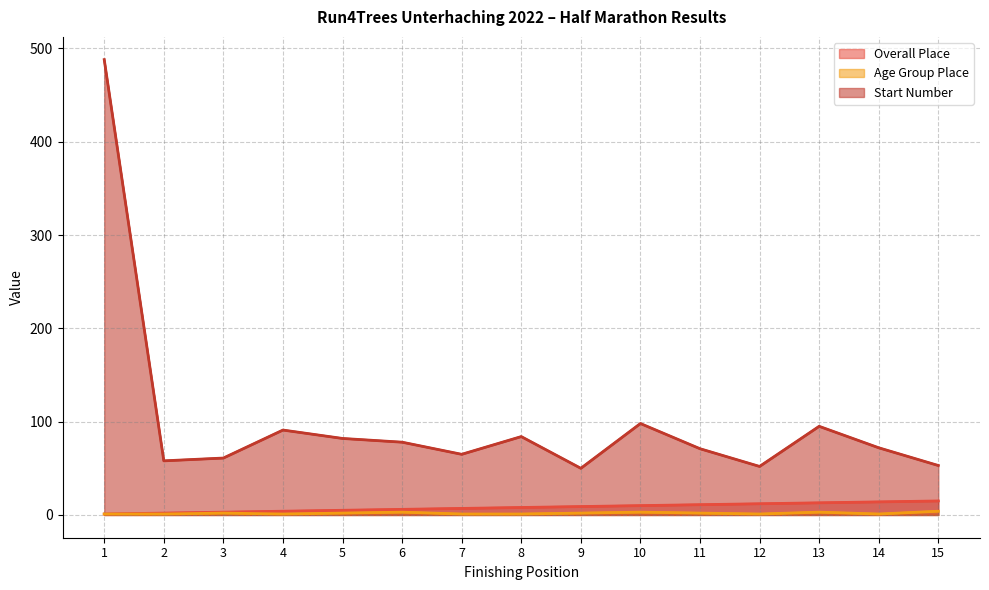

What is the value of the Age Group Place point at the 15th from the left?

4